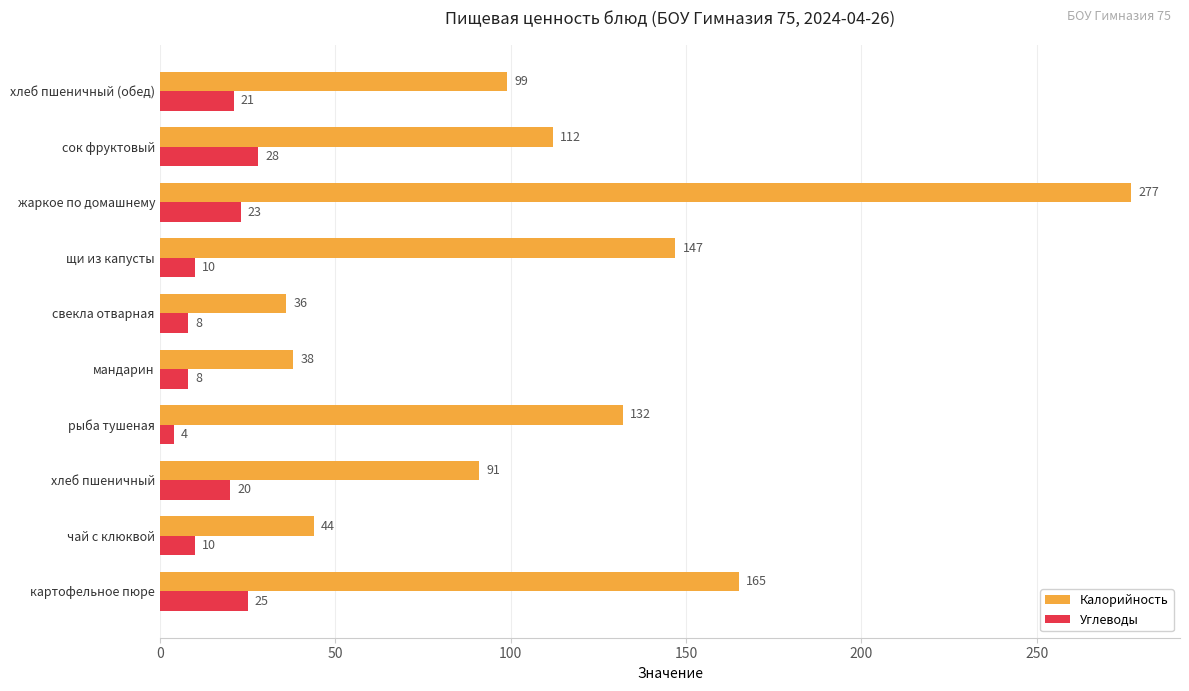

Is it true that Углеводы equals 23 at жаркое по домашнему?

True